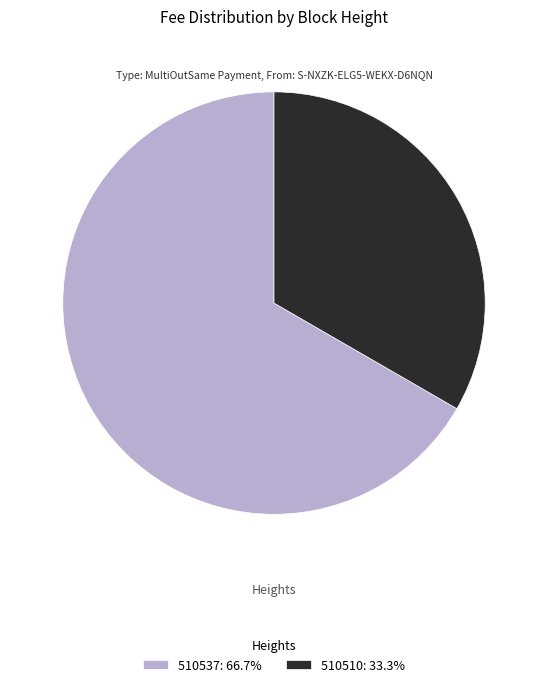

Which slice is the largest?

510537